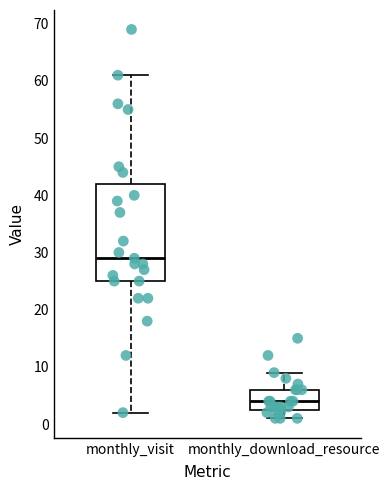

Reading left to right, transcribe this box plot: for each box, give where its median line is, the range the box spans, and where its two whiskers end, as read against the y-axis. The values are not printed on the chart, so give them approximately, as read against the axis.

monthly_visit: median 29, box 25 to 42, whiskers 2 to 61
monthly_download_resource: median 4, box 3 to 6, whiskers 1 to 9